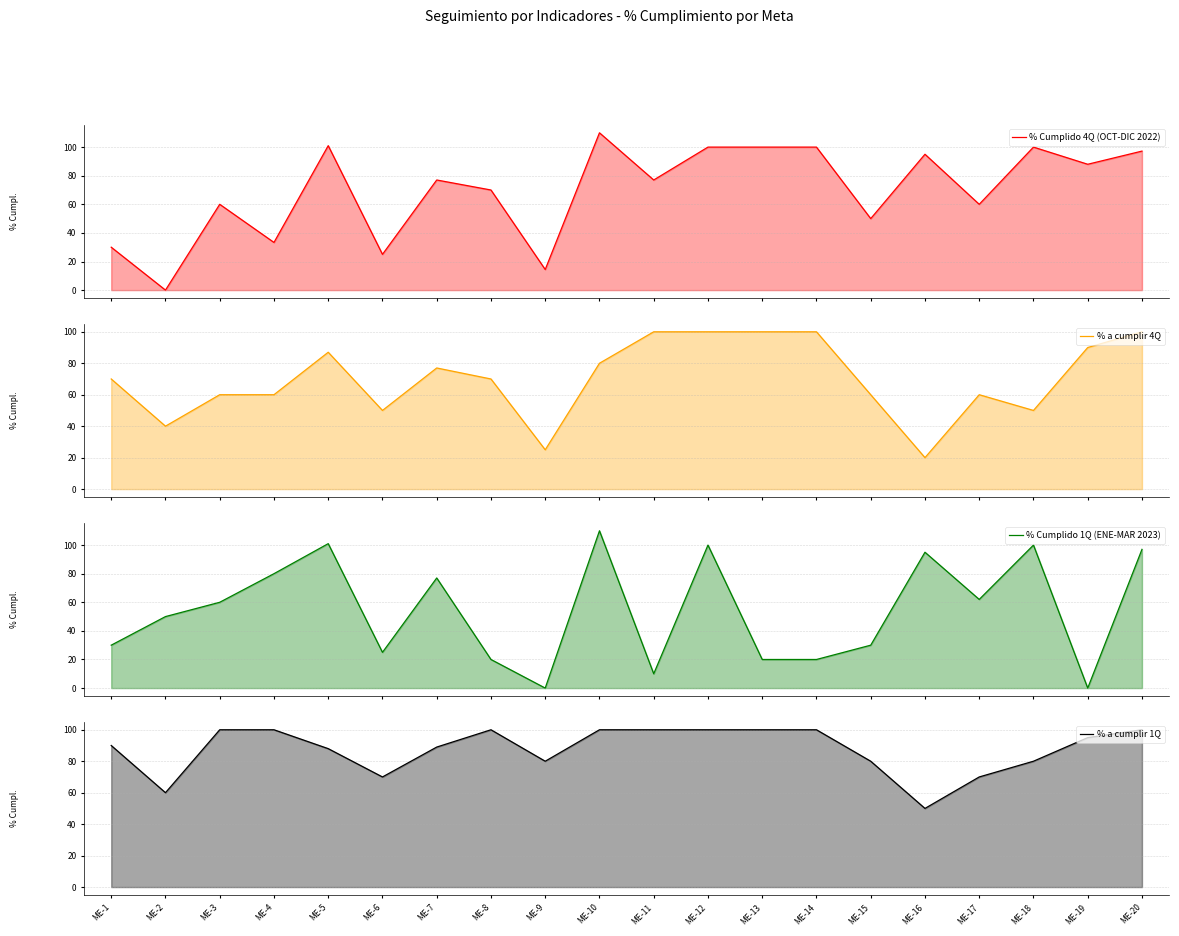

Where does the % a cumplir 4Q series first go above 70?

ME-5